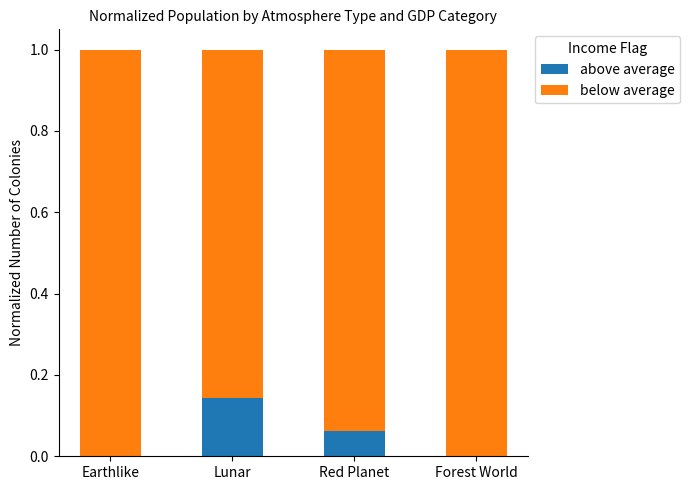

What is the total value across all series at Red Planet?

1.0